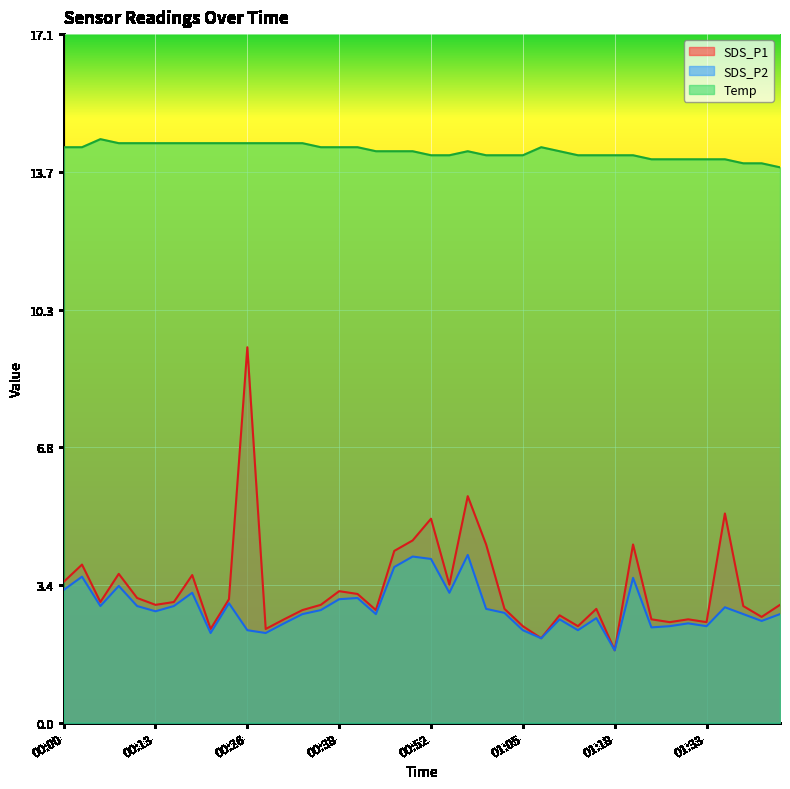

What is the total value across all series at 00:03?

21.9